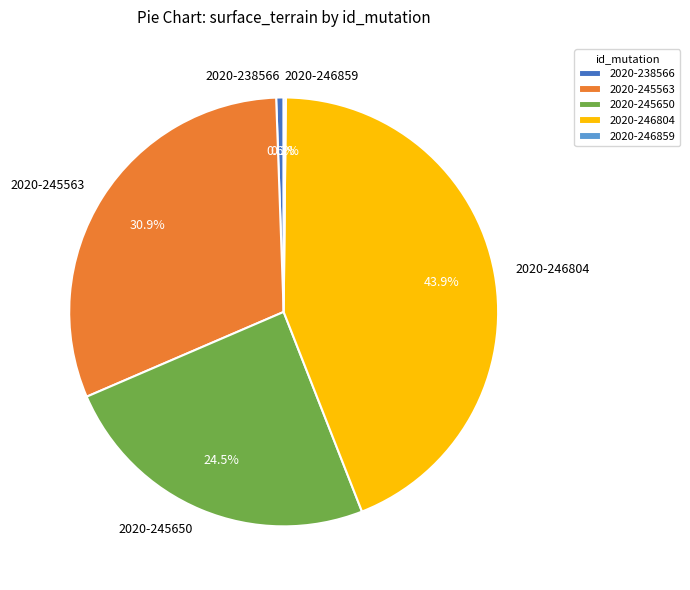

Does 2020-238566 represent more than half of the total?

No